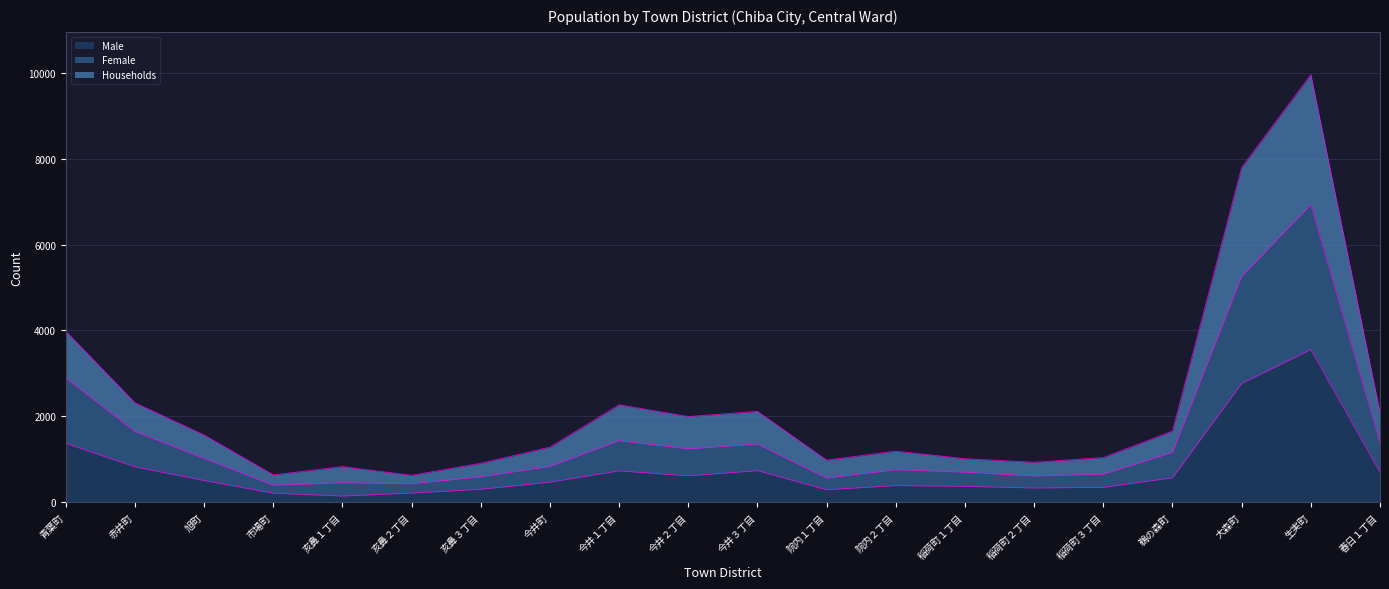

What is the greatest value displayed?

9954